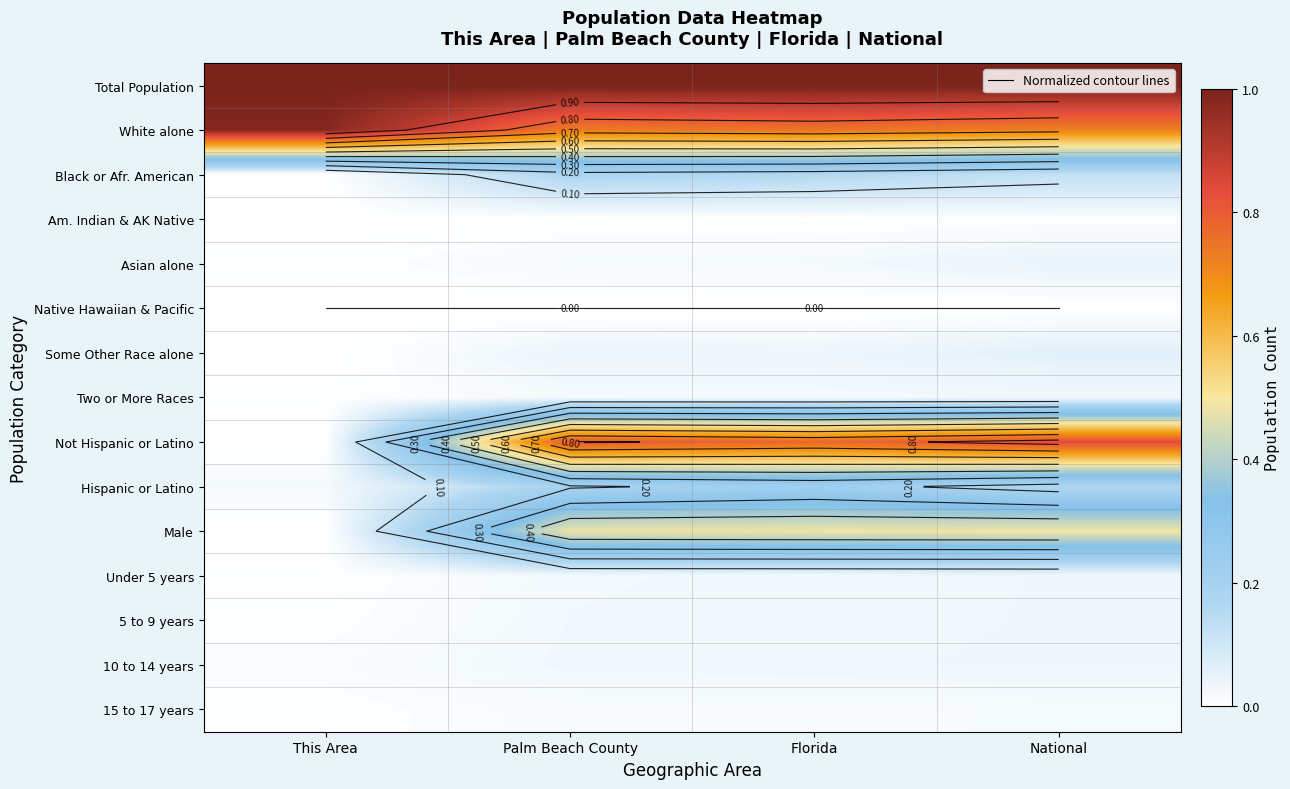

Which category has the highest value in the Under 5 years series?

National